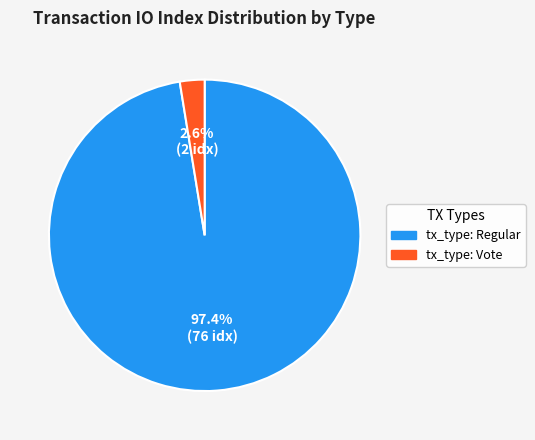

Is it true that tx_type: Vote is 3% of the pie?

True